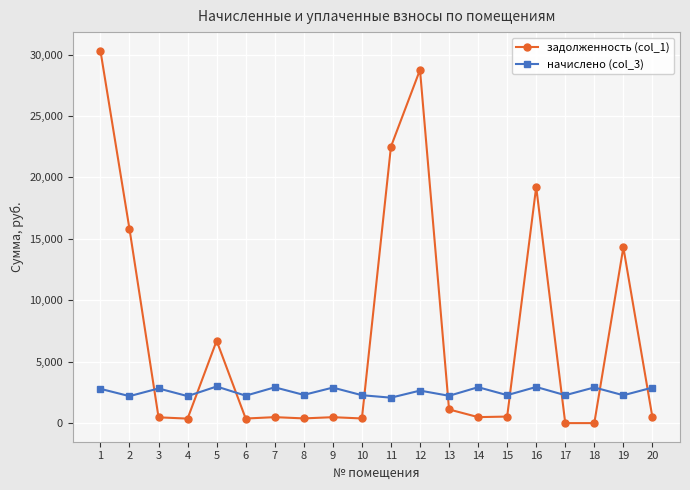

What is the difference between the задолженность (col_1) values at 8 and 5?

6319.6